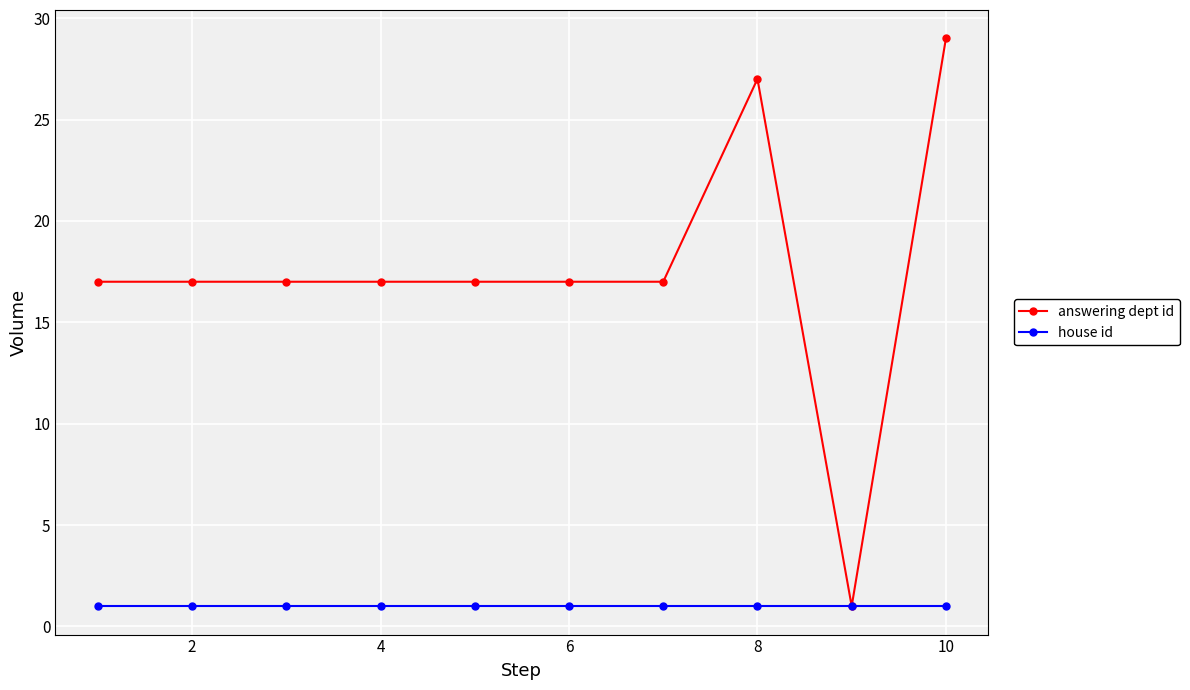

What is the highest value of the house id series?

1